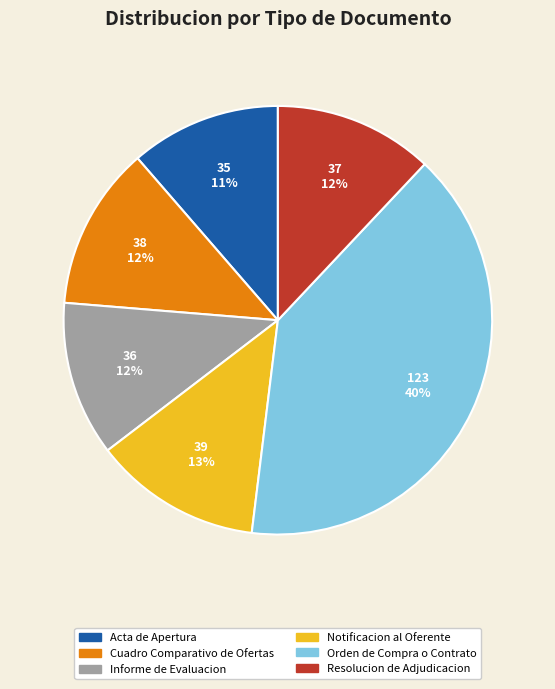

How many segments does this pie chart have?

6